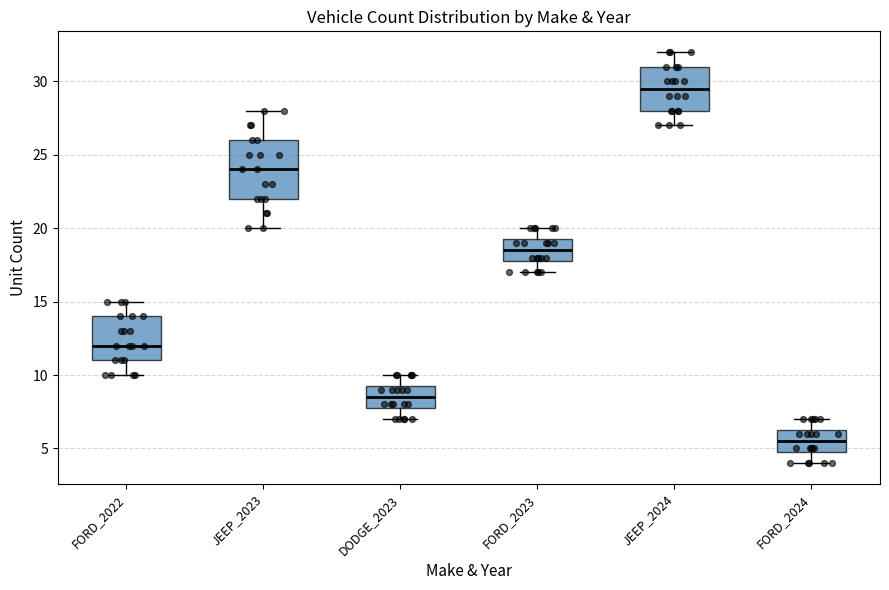

Reading left to right, read every box against the y-axis: the position of its median line, the range the box covers, and the ends of its whiskers. The values are not printed on the chart, so give them approximately, as read against the axis.

FORD_2022: median 12.0, box 11.0 to 14.0, whiskers 10.0 to 15.0
JEEP_2023: median 24.0, box 22.0 to 26.0, whiskers 20.0 to 28.0
DODGE_2023: median 8.5, box 8.0 to 9.5, whiskers 7.0 to 10.0
FORD_2023: median 18.5, box 18.0 to 19.5, whiskers 17.0 to 20.0
JEEP_2024: median 29.5, box 28.0 to 31.0, whiskers 27.0 to 32.0
FORD_2024: median 5.5, box 5.0 to 6.5, whiskers 4.0 to 7.0